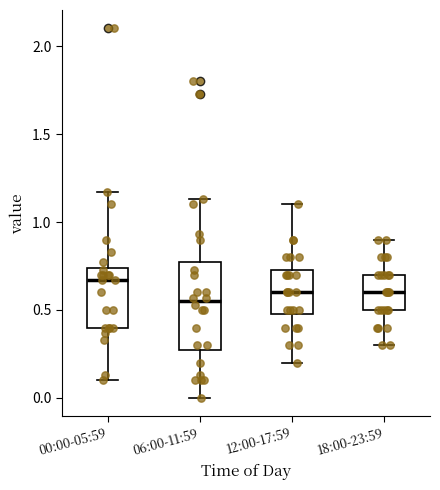

Reading left to right, read every box against the y-axis: the position of its median line, the range the box covers, and the ends of its whiskers. The values are not printed on the chart, so give them approximately, as read against the axis.

00:00-05:59: median 0.65, box 0.40 to 0.75, whiskers 0.10 to 1.15
06:00-11:59: median 0.55, box 0.30 to 0.75, whiskers 0.00 to 1.15
12:00-17:59: median 0.60, box 0.50 to 0.75, whiskers 0.20 to 1.10
18:00-23:59: median 0.60, box 0.50 to 0.70, whiskers 0.30 to 0.90